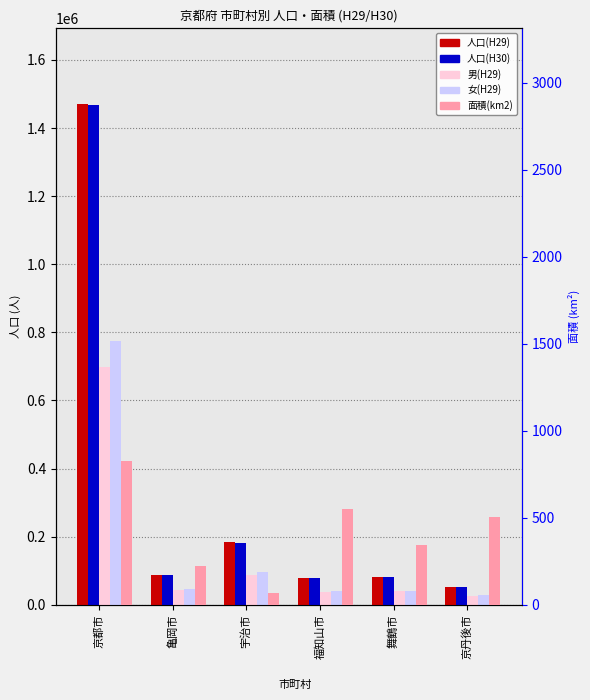

At which label is 人口(H30) closest to 760767?

宇治市